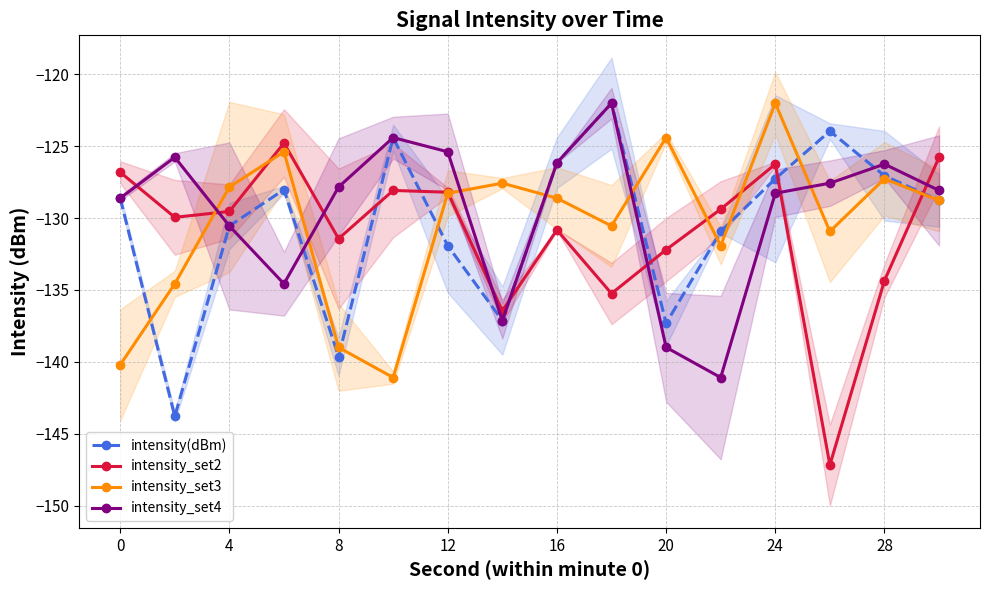

The intensity_set4 series shows -54.5 at 20. True or false?

False